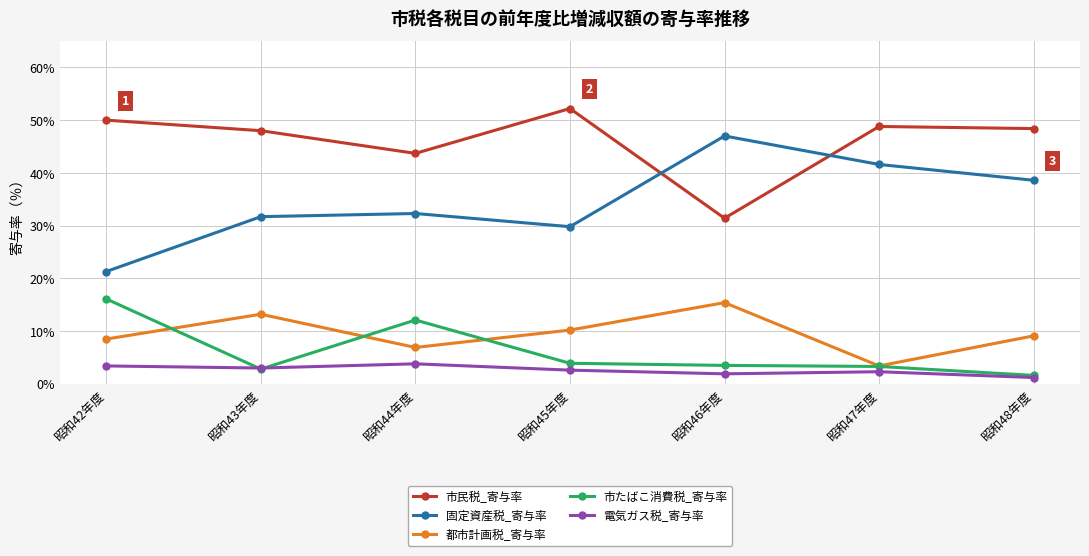

Where do 市たばこ消費税_寄与率 and 電気ガス税_寄与率 first cross each other?

昭和42年度 and 昭和43年度